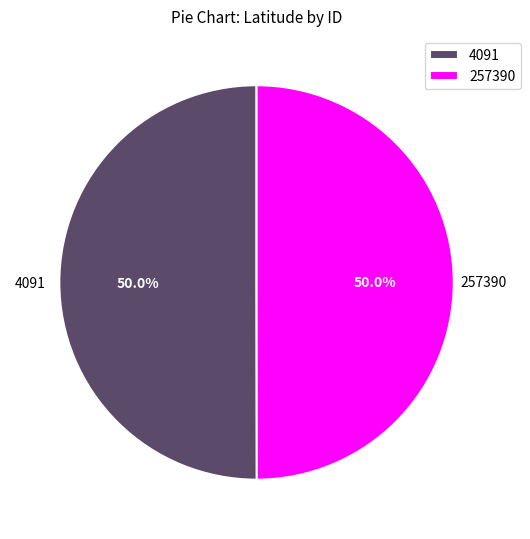

How many slices are in this pie chart?

2